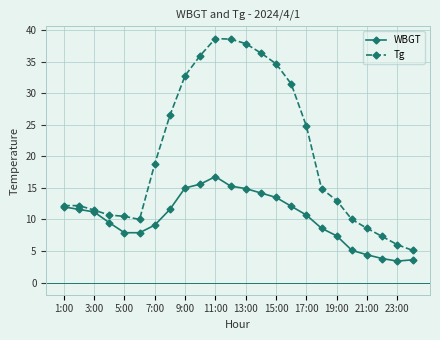

Which series has the largest total across all categories?

Tg